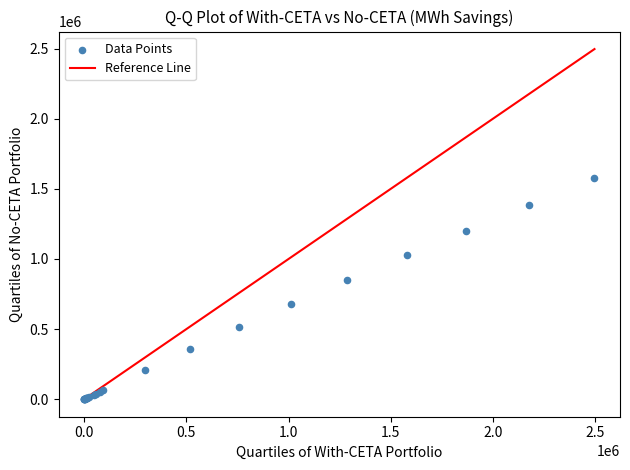

What Y value in the scatter plot is closest to 788152?

846685.3